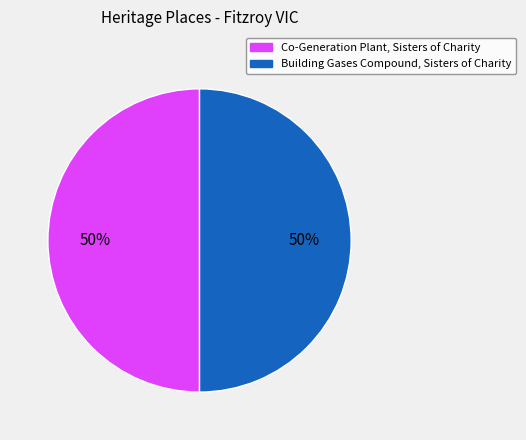

To the nearest percent, what portion does Co-Generation Plant, Sisters of Charity represent?

50%